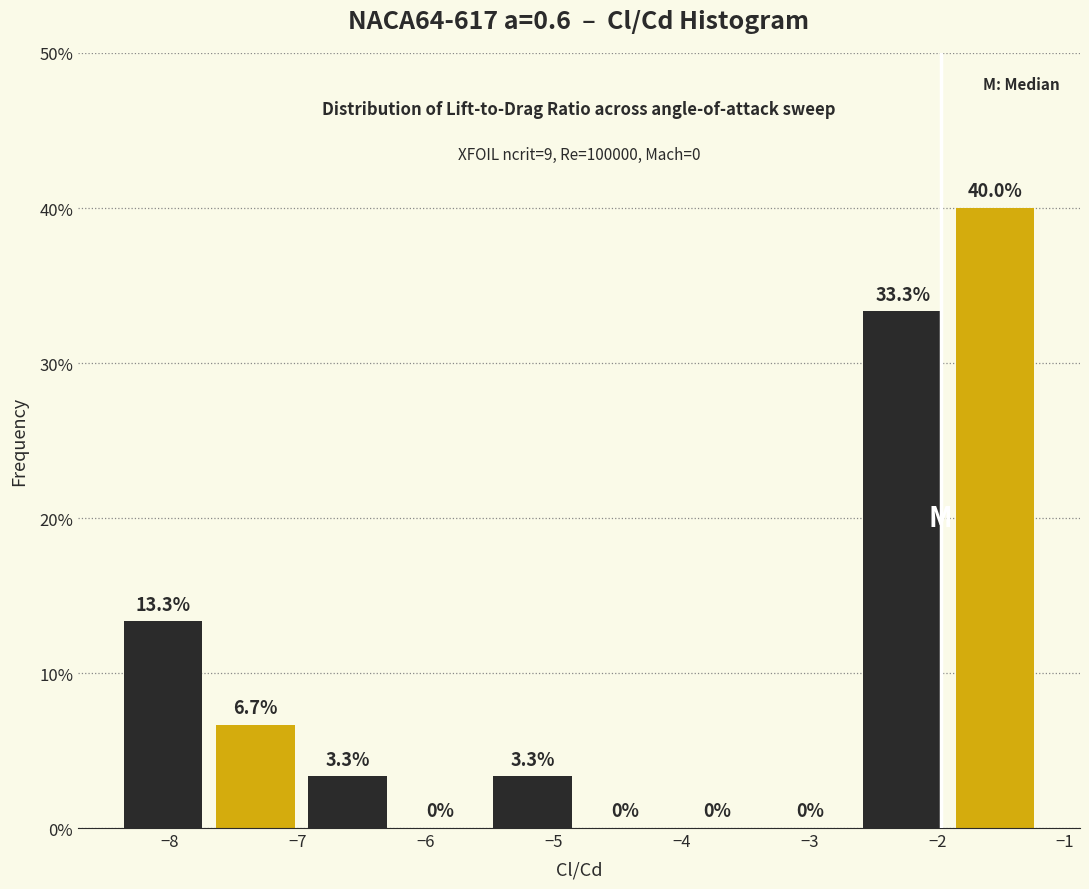

Reading left to right, list every bar in this chart as the range it spans on the x-axis followed by its height. The bar edges are not printed on the chart, so give them approximately, as read against the axis.

-8.4 to -7.7: 13.3
-7.7 to -7.0: 6.7
-7.0 to -6.2: 3.3
-6.2 to -5.5: 0.0
-5.5 to -4.8: 3.3
-4.8 to -4.1: 0.0
-4.1 to -3.4: 0.0
-3.4 to -2.6: 0.0
-2.6 to -1.9: 33.3
-1.9 to -1.2: 40.0